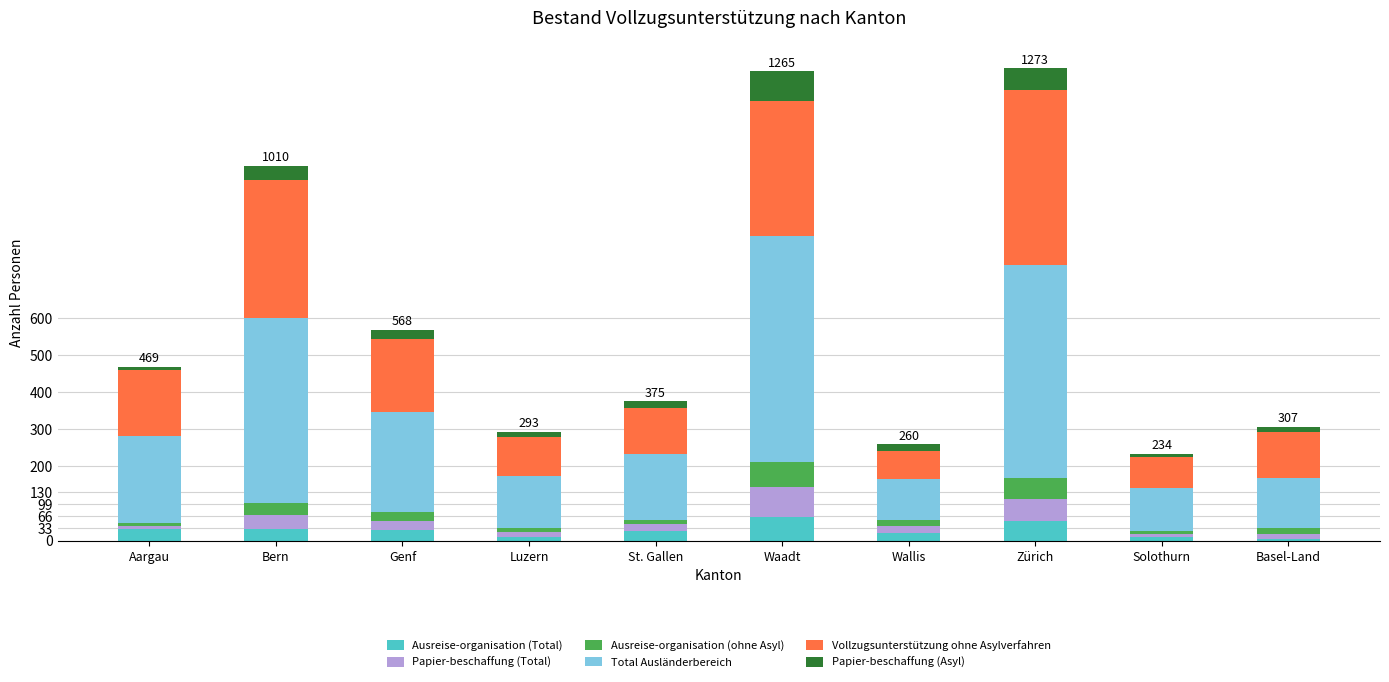

What is the sum of the Ausreise-organisation (Total) values at Solothurn and Waadt?

76